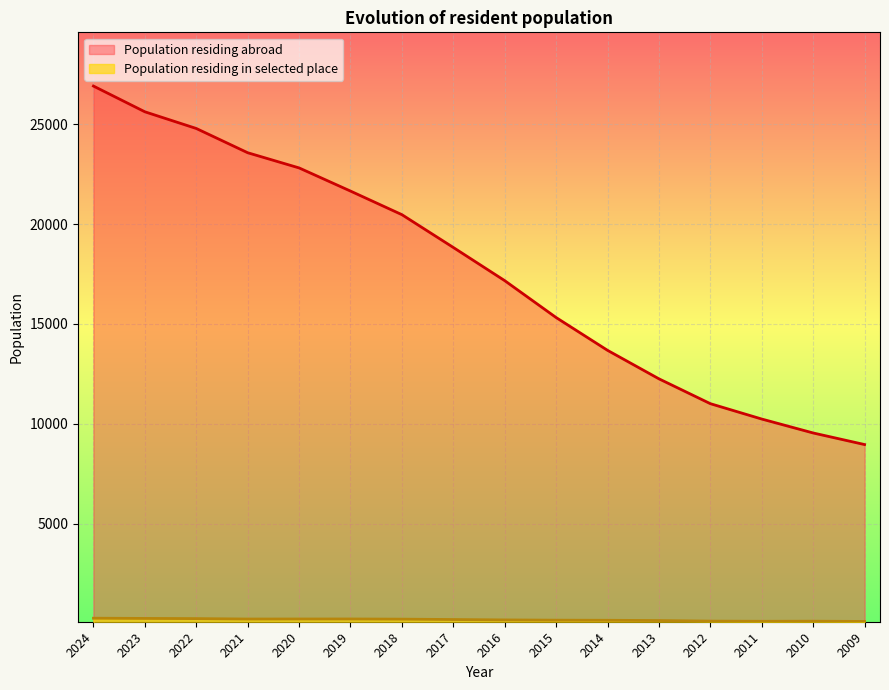

The value of Population residing abroad at 2009 is 2081. True or false?

False